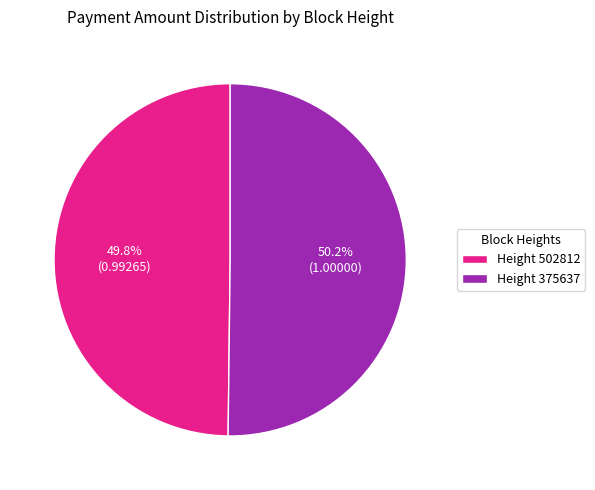

Does any single category account for the majority?

Yes